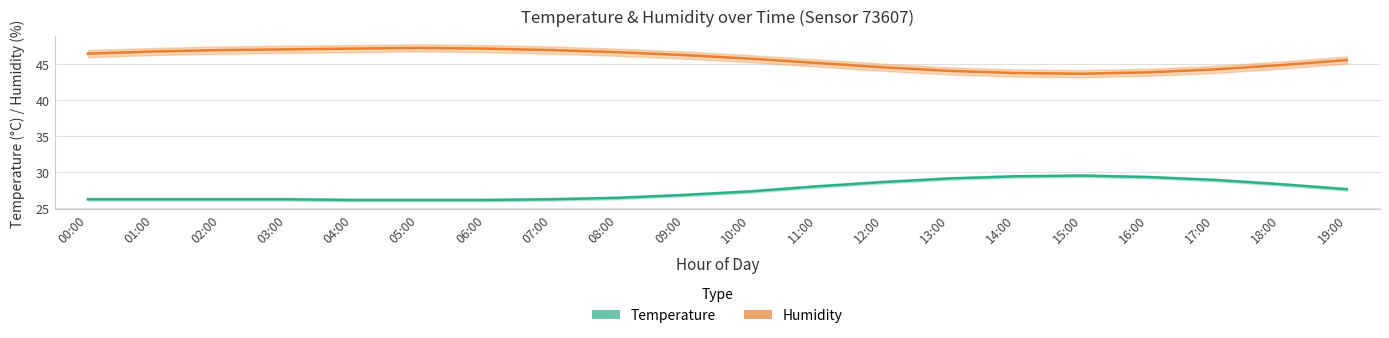

At which category does the chart reach its minimum across all series?

04:00